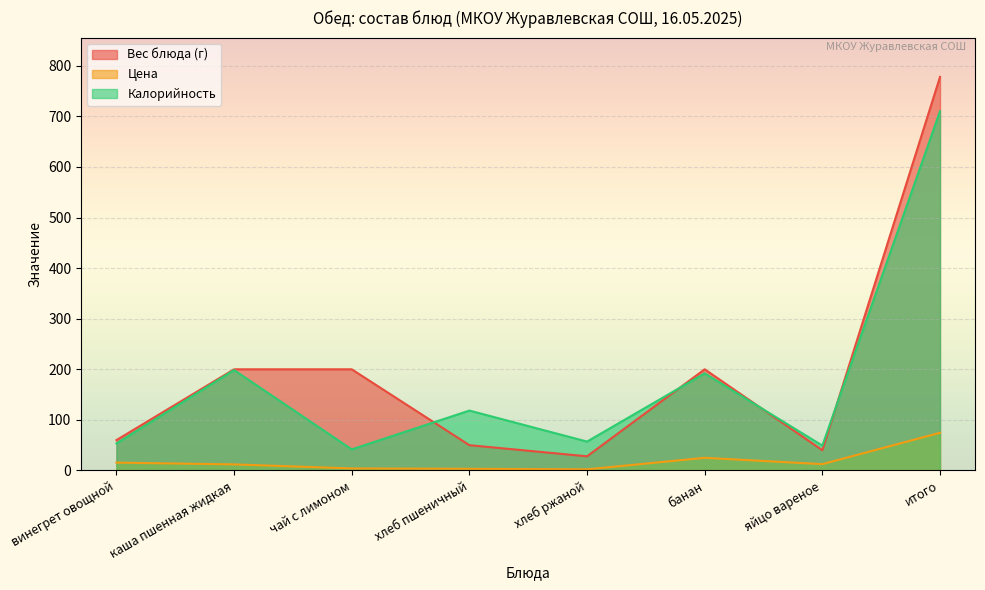

At which label does Цена reach its minimum?

хлеб ржаной